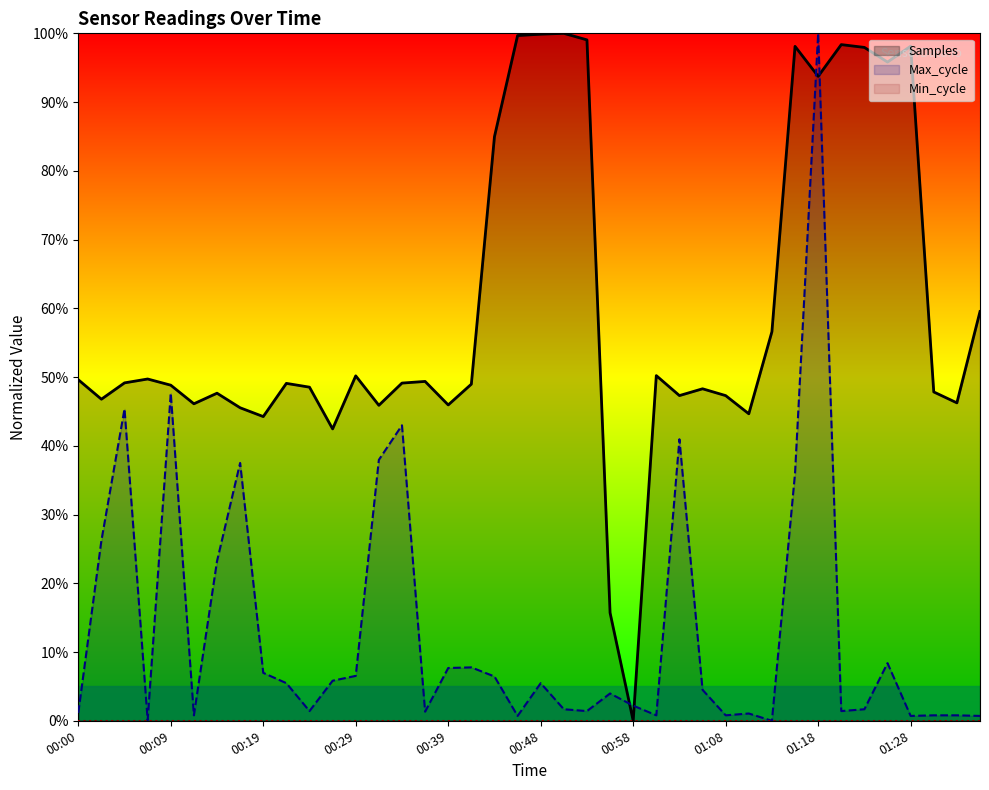

Between which two adjacent categories do Max_cycle and Samples first intersect?

23 and 24